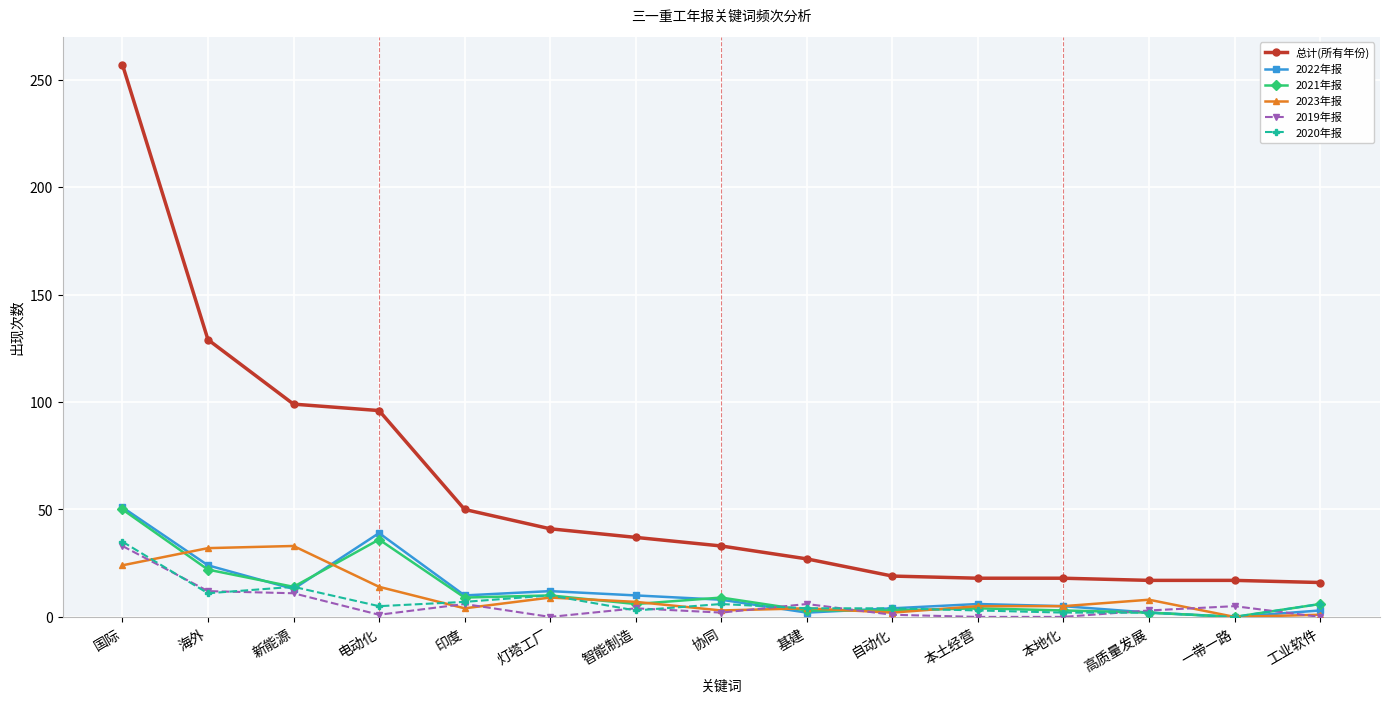

What is the label of the 1st point from the left?

国际